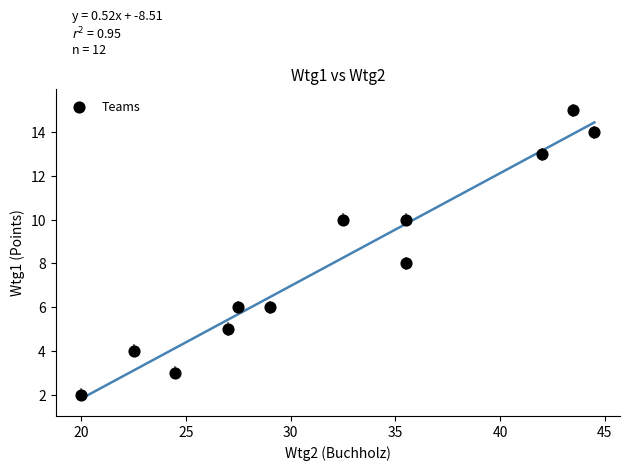

What is the range of Y values (max minus min)?

13